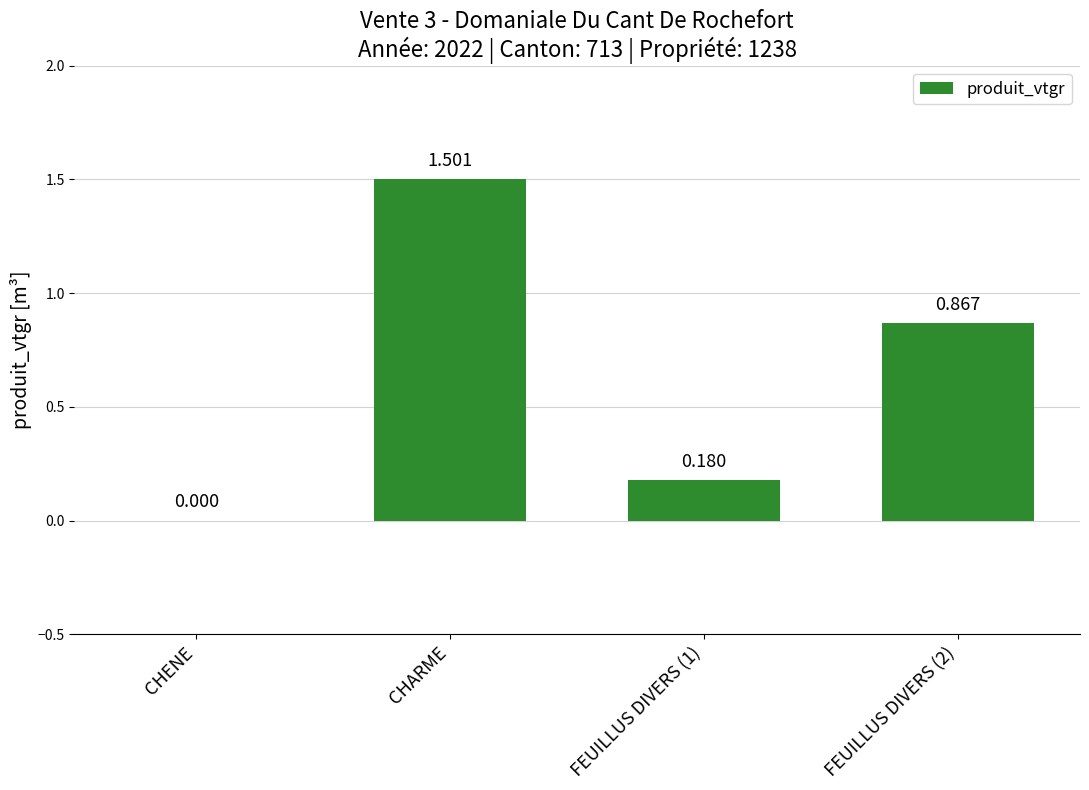

Which has a higher value, CHARME or FEUILLUS DIVERS (1)?

CHARME